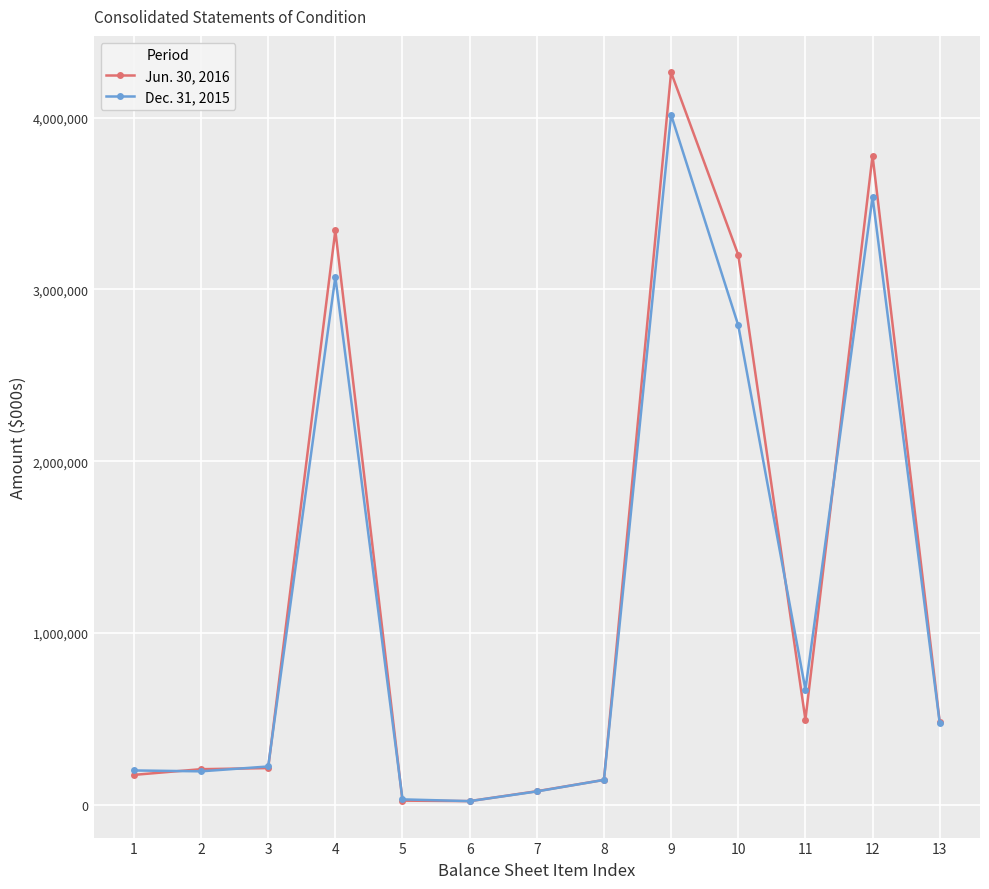

Is it true that Dec. 31, 2015 equals 671587 at 11?

True